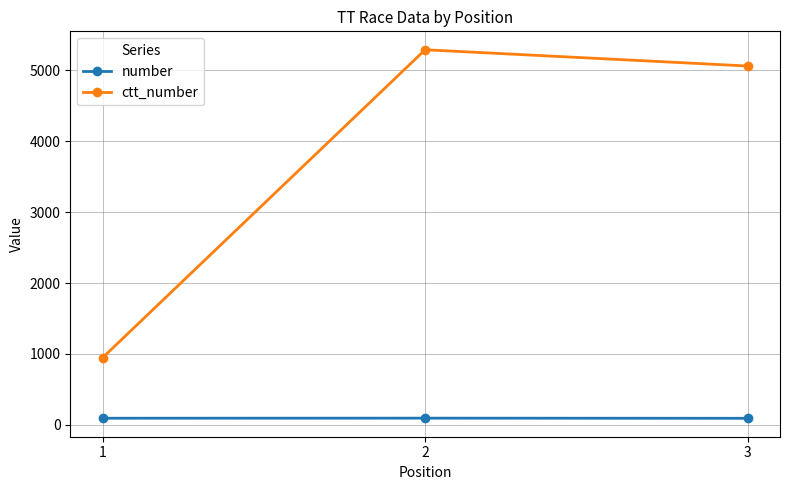

True or false: ctt_number has a value of 5058 at 3.

True